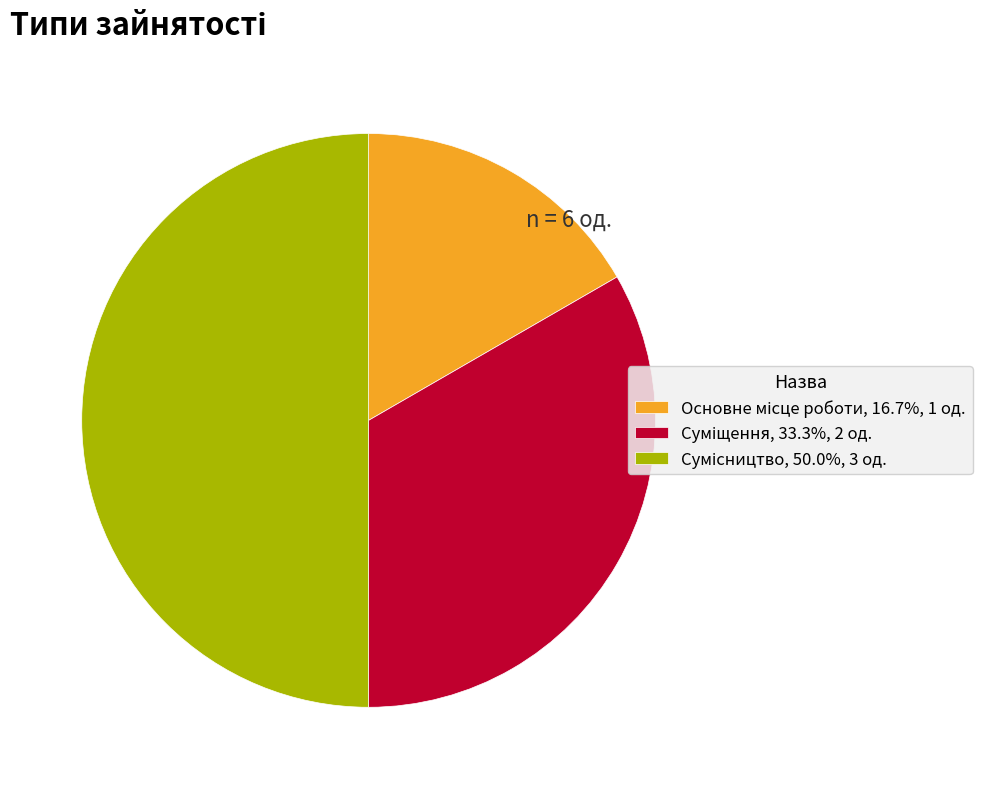

Which slice is the smallest?

Основне місце роботи